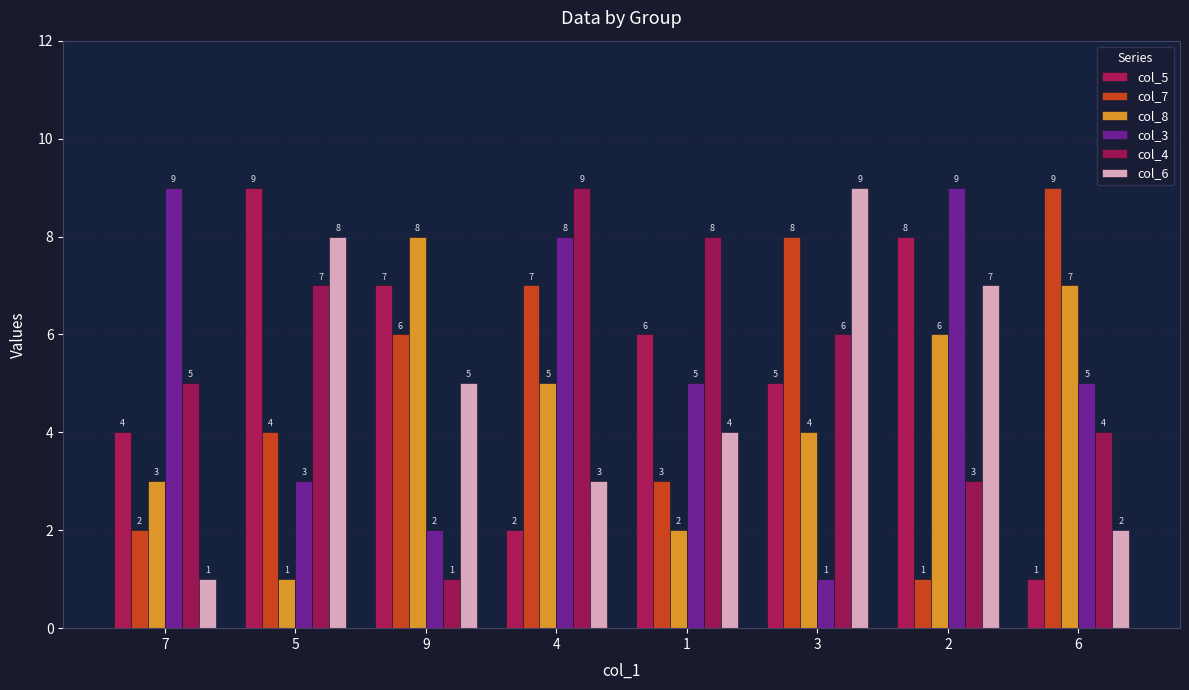

What is the sum of all col_5 values?

42